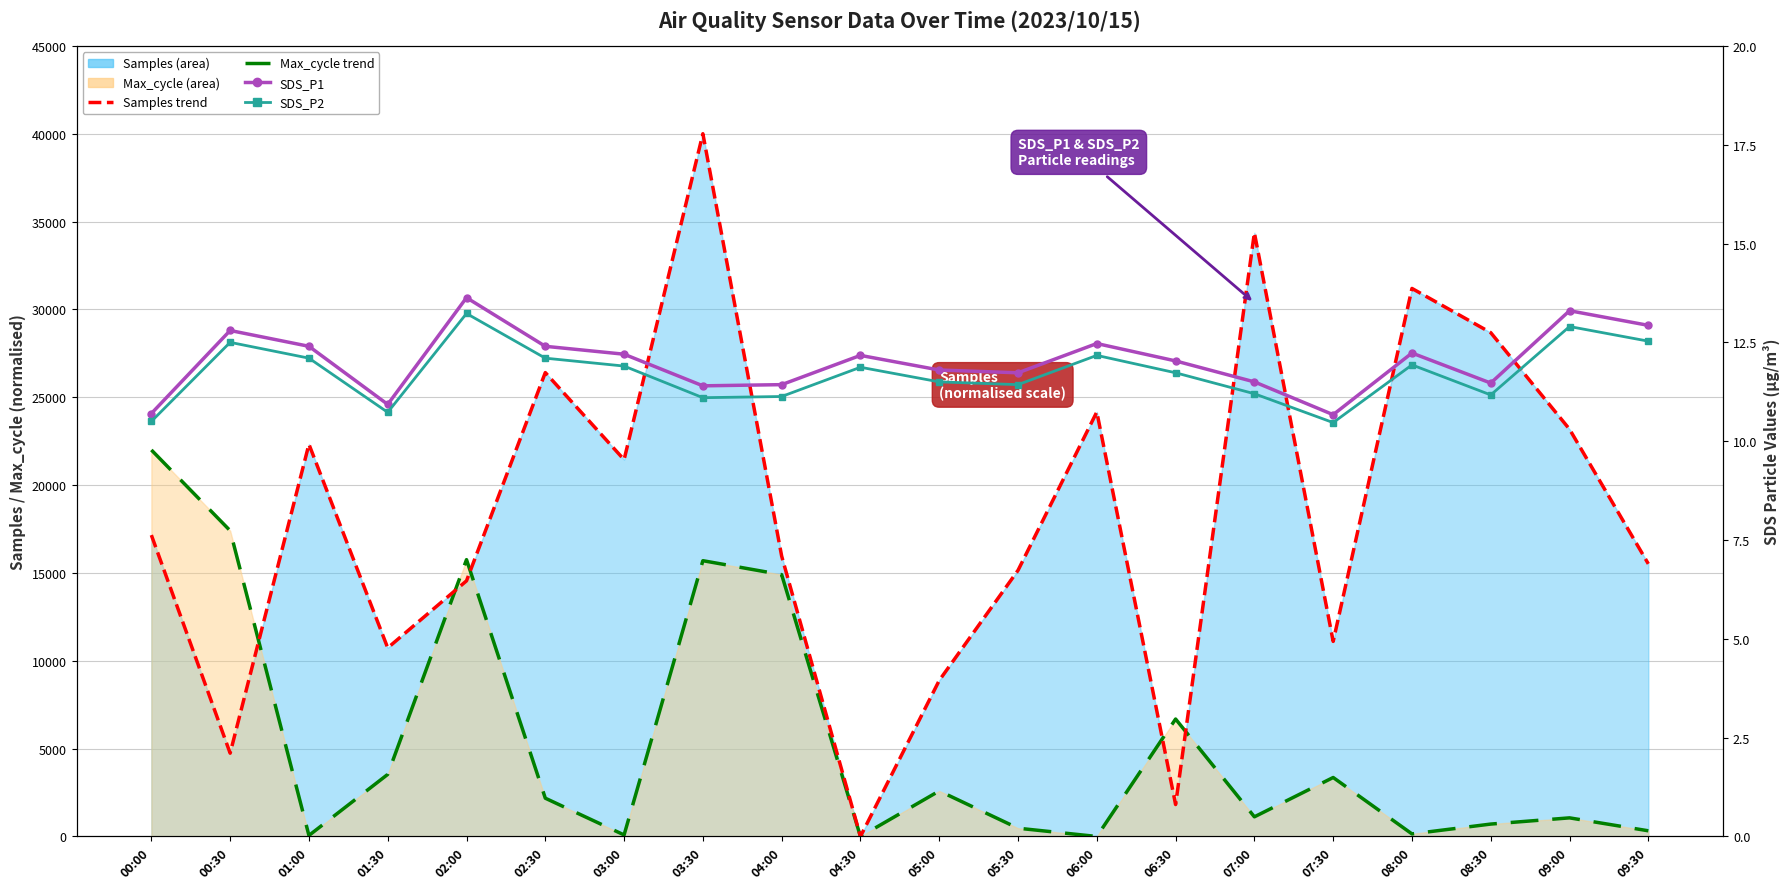

At how many categories does at least one series exceed 2490?

19